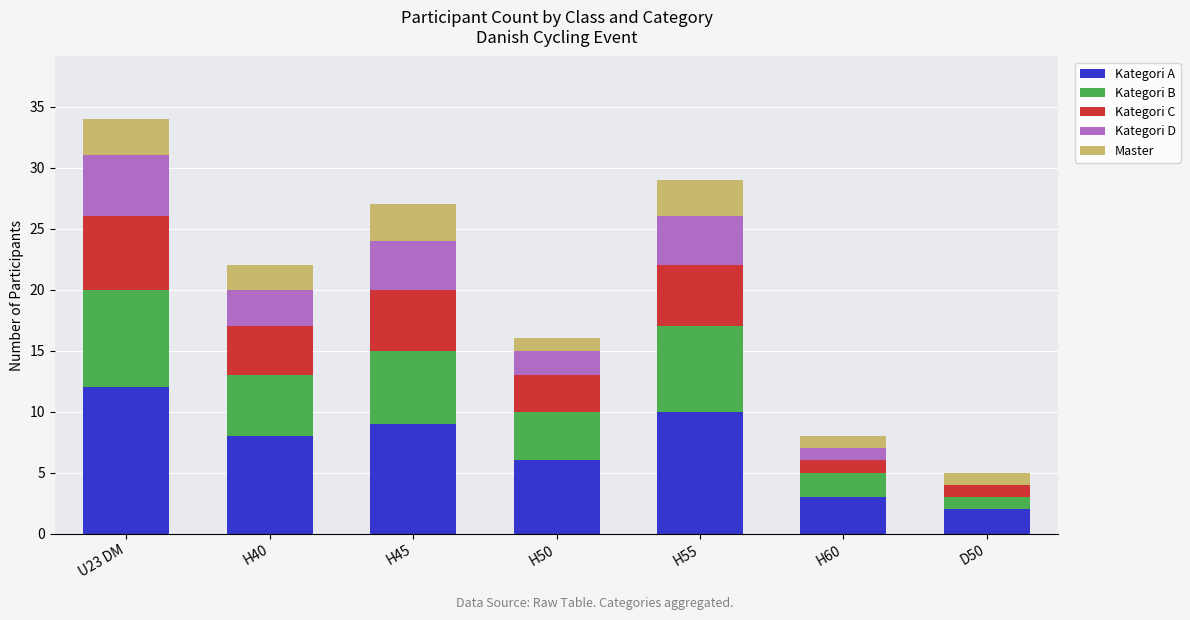

At which category is the sum across all series the highest?

U23 DM